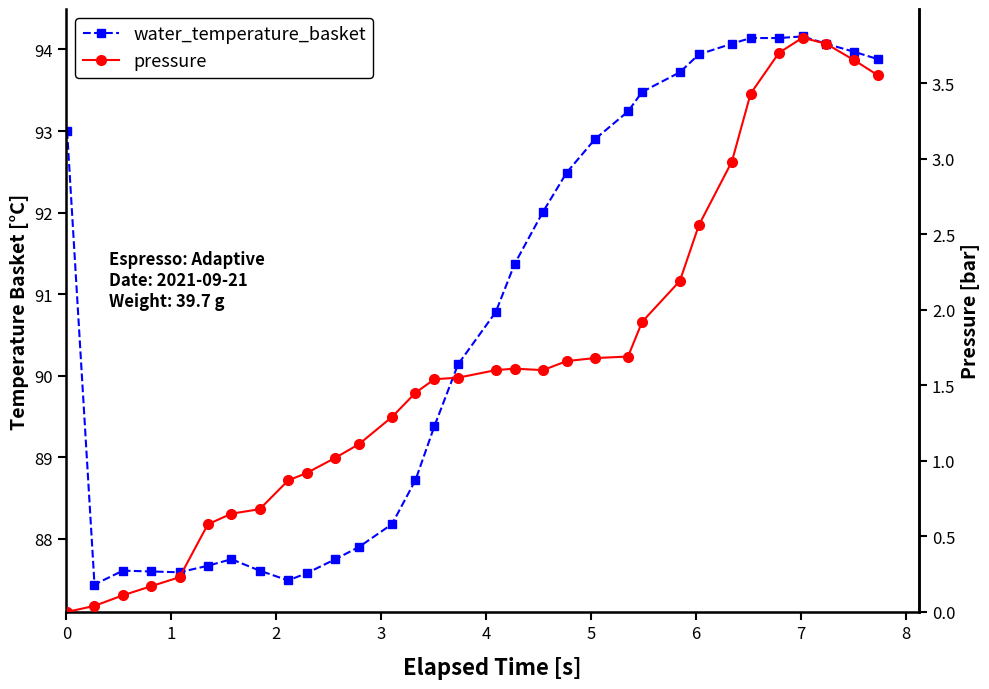

How many positive values does the pressure series have?

31